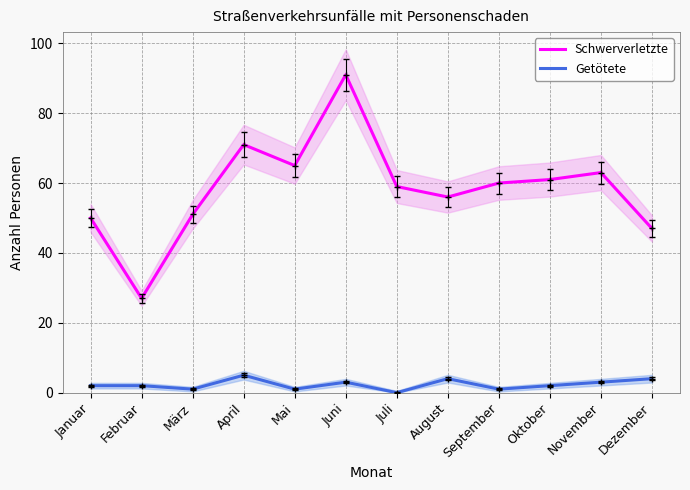

What is the label of the 5th point from the left?

Mai